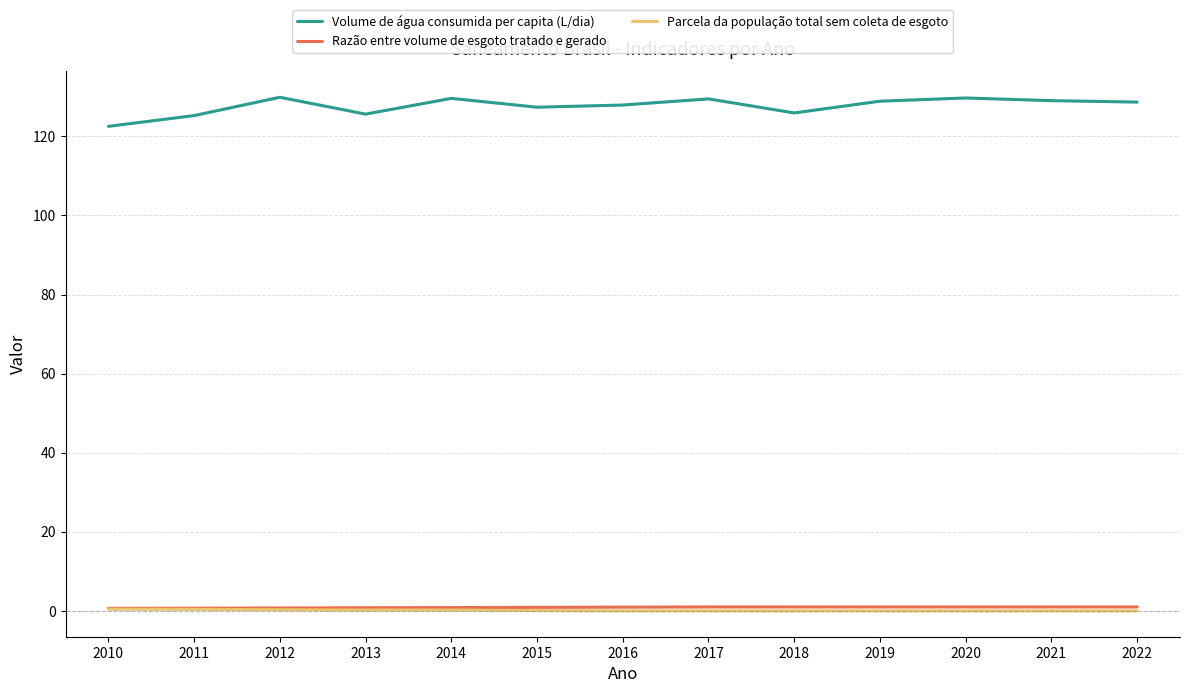

What are all the series names shown in the legend?

Volume de água consumida per capita (L/dia), Razão entre volume de esgoto tratado e gerado, Parcela da população total sem coleta de esgoto